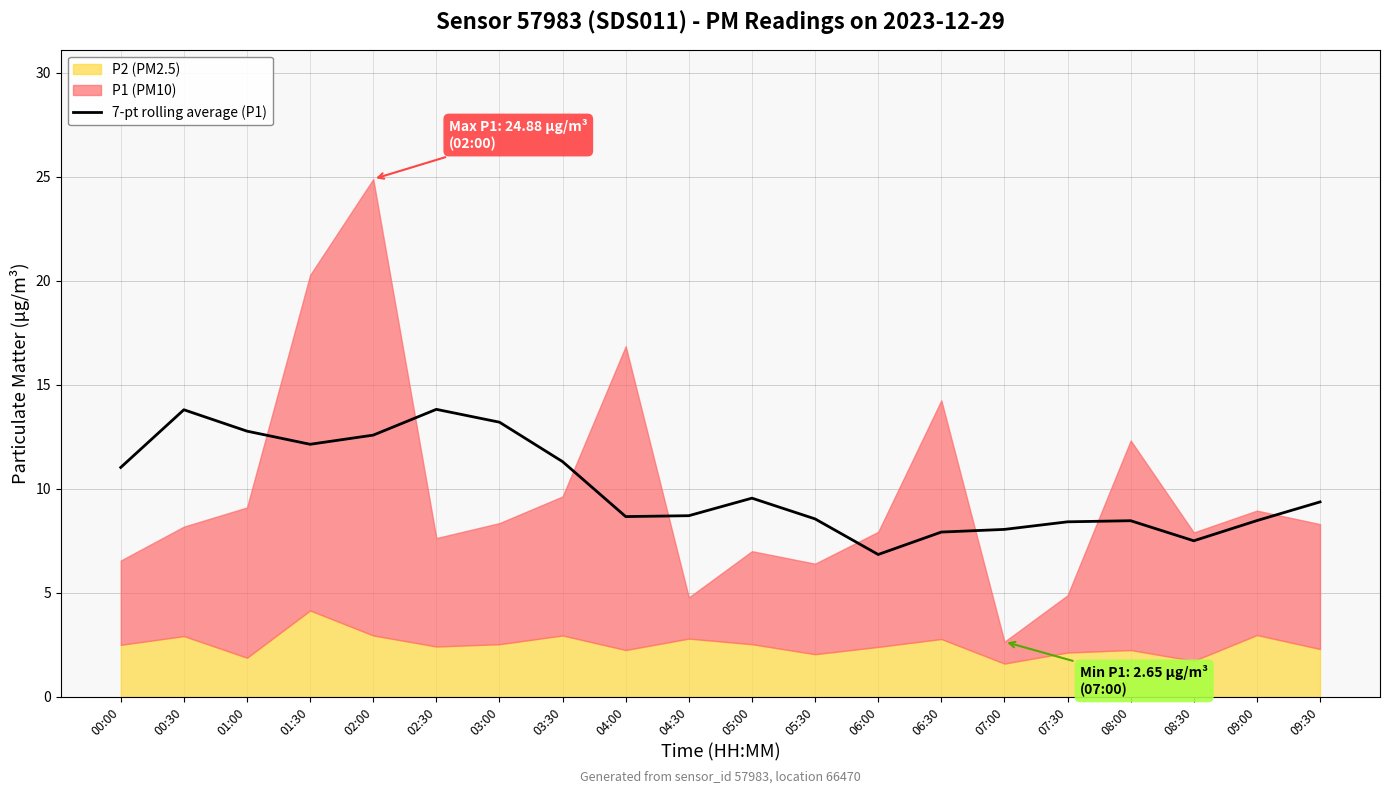

Reading left to right, what are all the values shown in this chart?

11.0	13.8	12.8	12.1	12.6	13.8	13.2	11.3	8.7	8.7	9.5	8.6	6.8	7.9	8.0	8.4	8.5	7.5	8.5	9.4